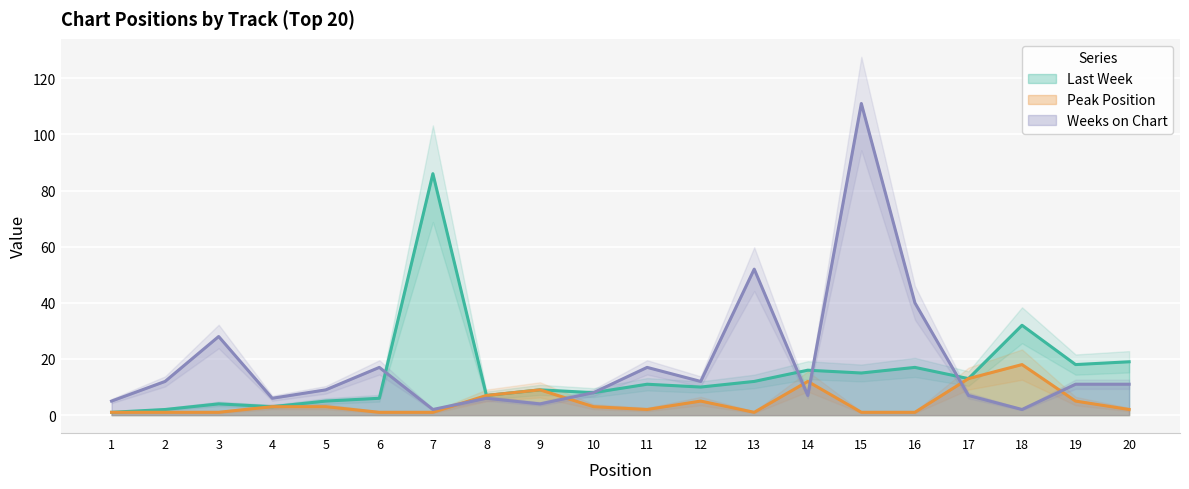

Which has a higher value, 11 or 1?

11